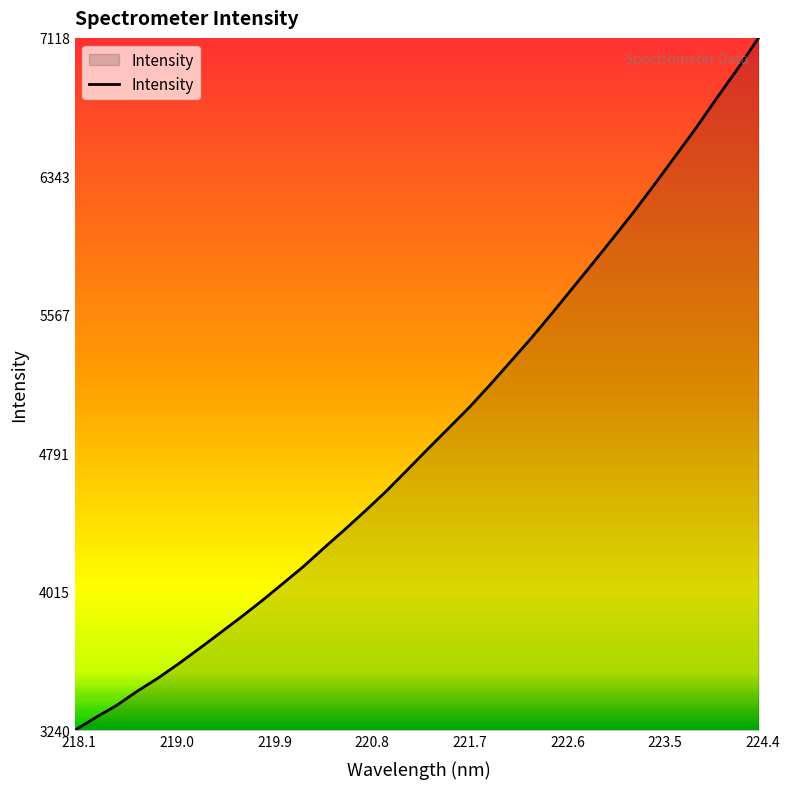

What is the sum of all values?

166656.8